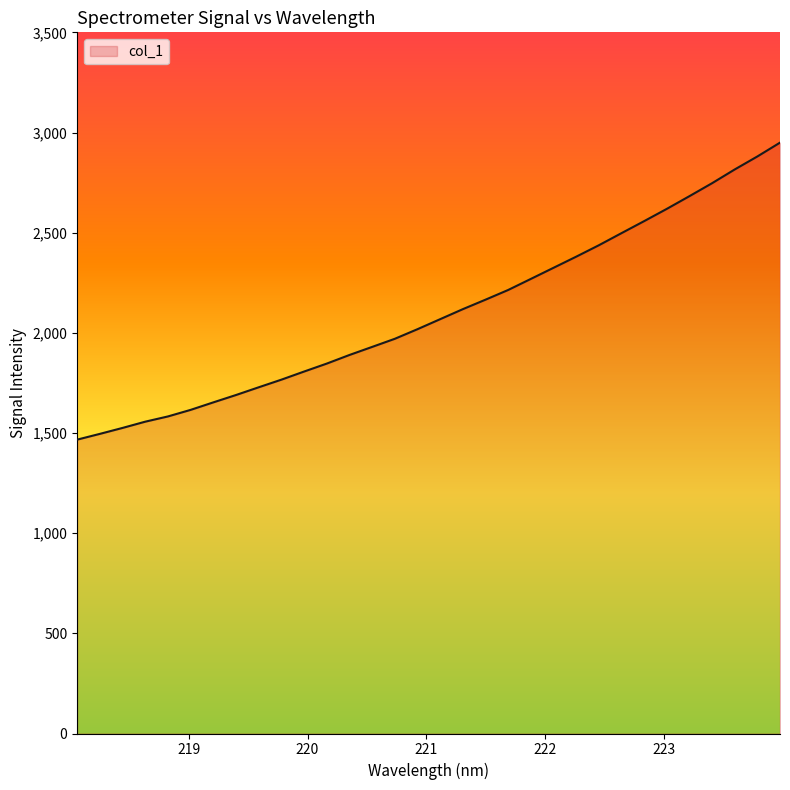

What is the maximum value shown in the chart?

2949.4